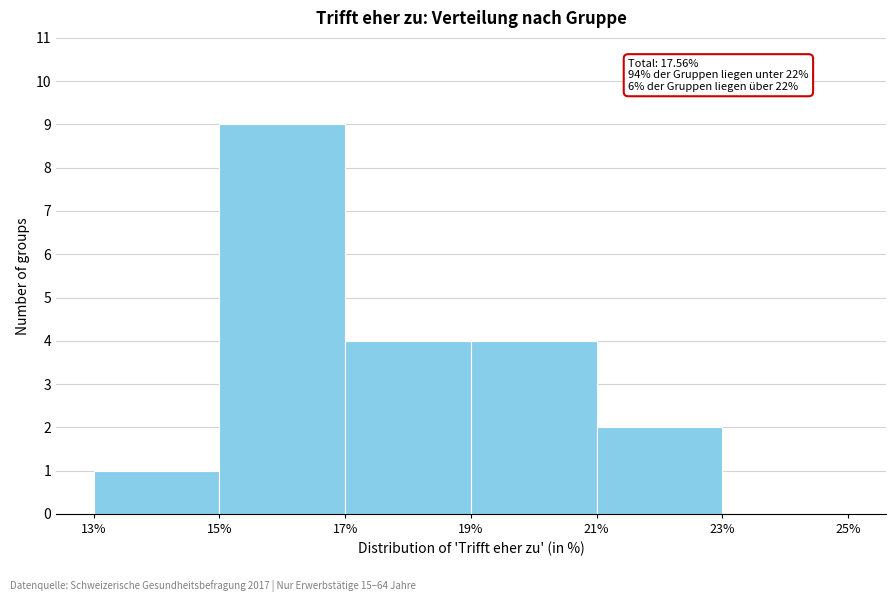

Over which range of the x-axis is the bar tallest?

15% to 17%